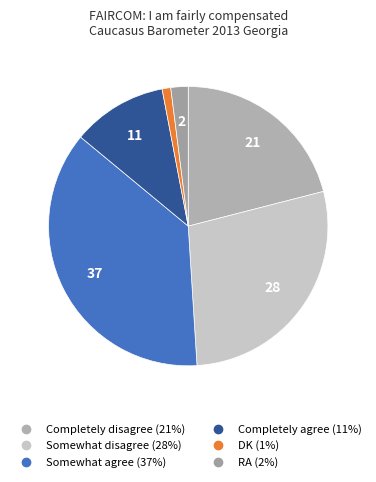

Combined, what portion of the pie is Completely disagree and DK?

22.0%